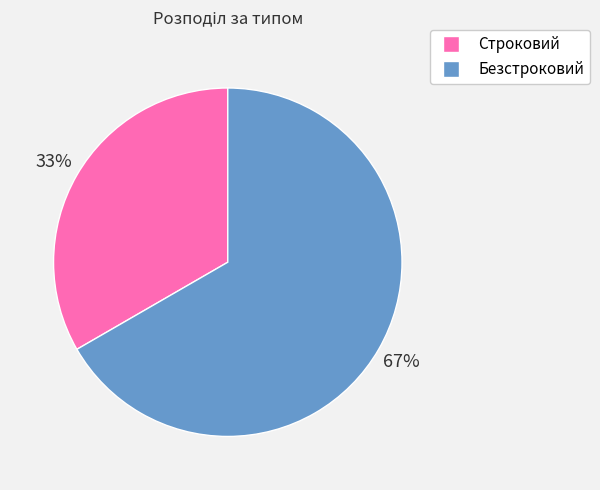

Rank the categories by value from lowest to highest.

Строковий, Безстроковий